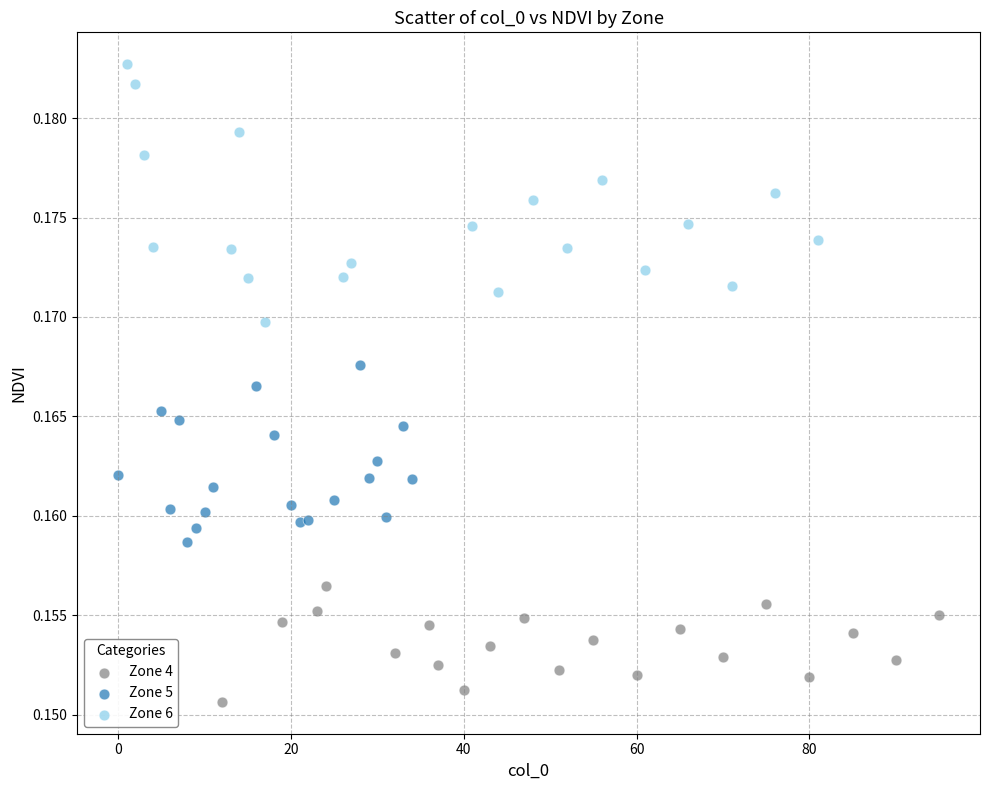

Which series contains the highest Y value?

Zone 6